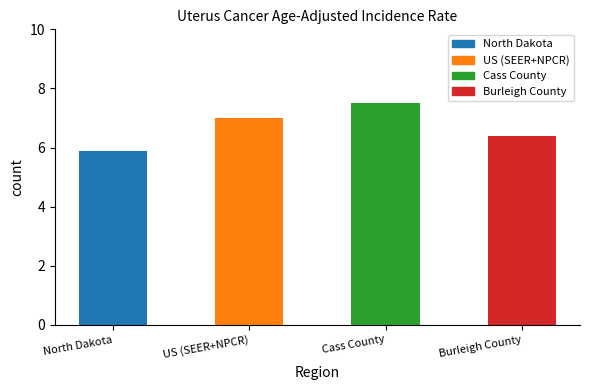

Are the bars grouped side by side (vs. stacked)?

No